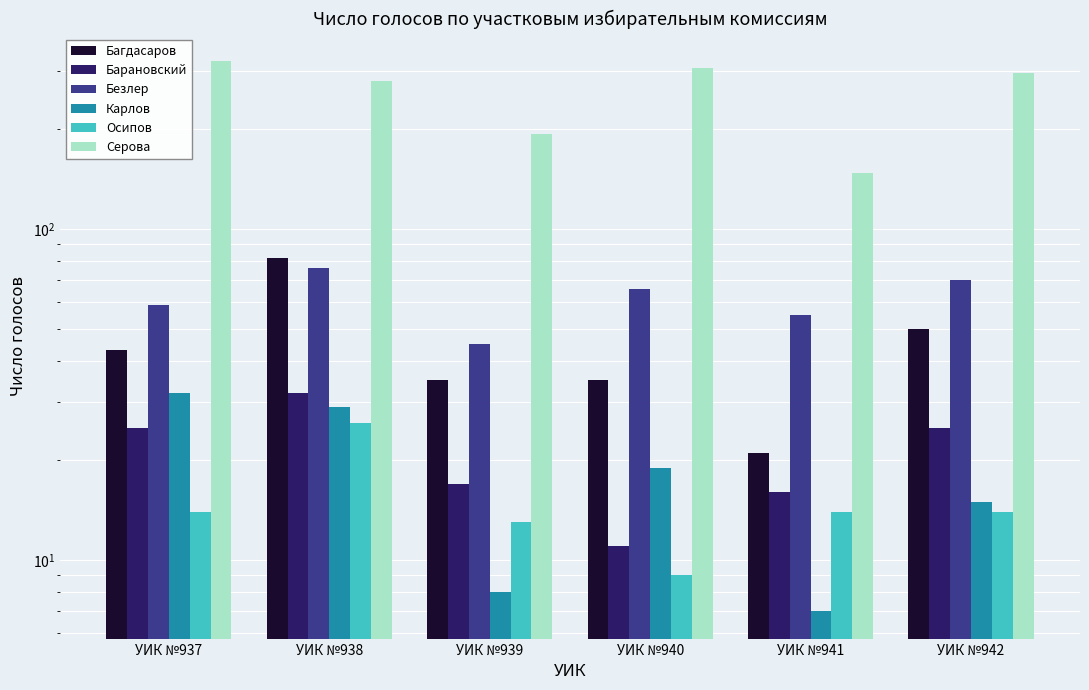

The Серова series shows 405 at УИК №942. True or false?

False